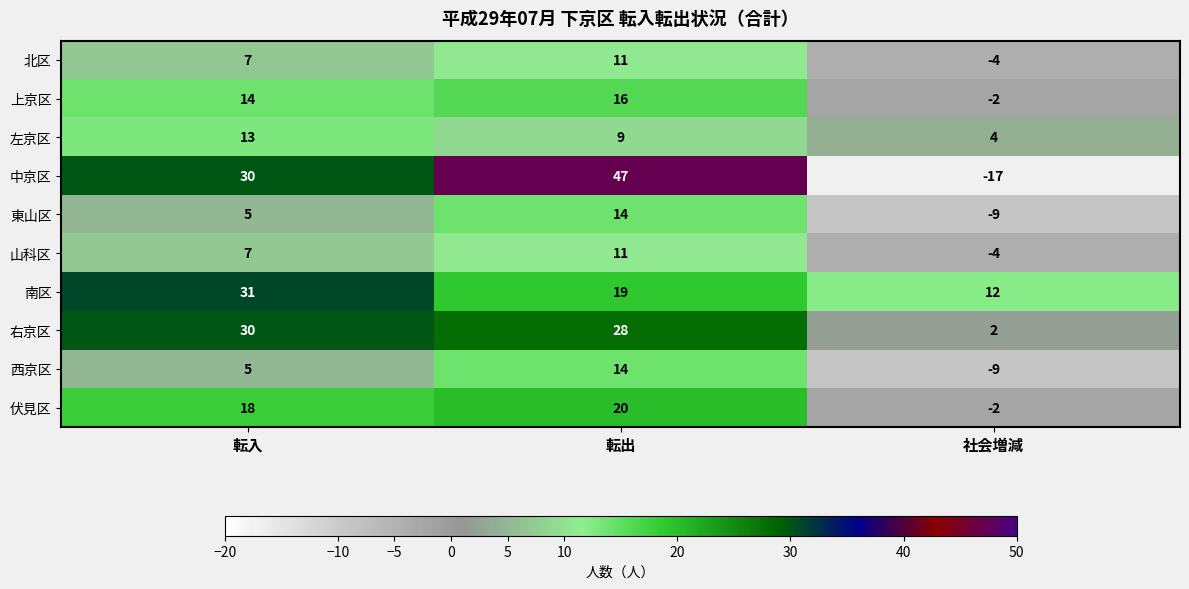

What is the sum of all 東山区 values?

10